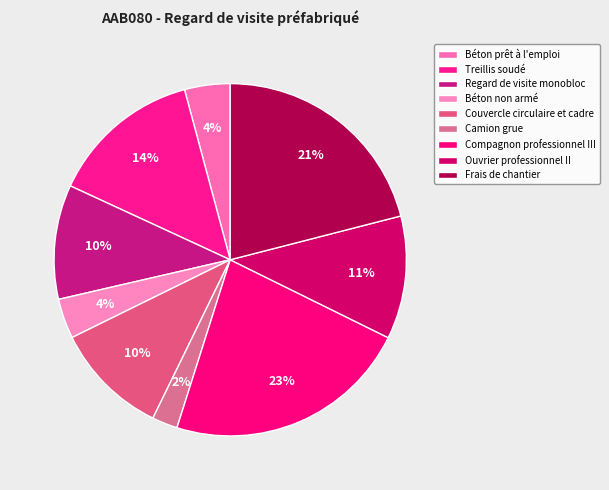

How many segments does this pie chart have?

9